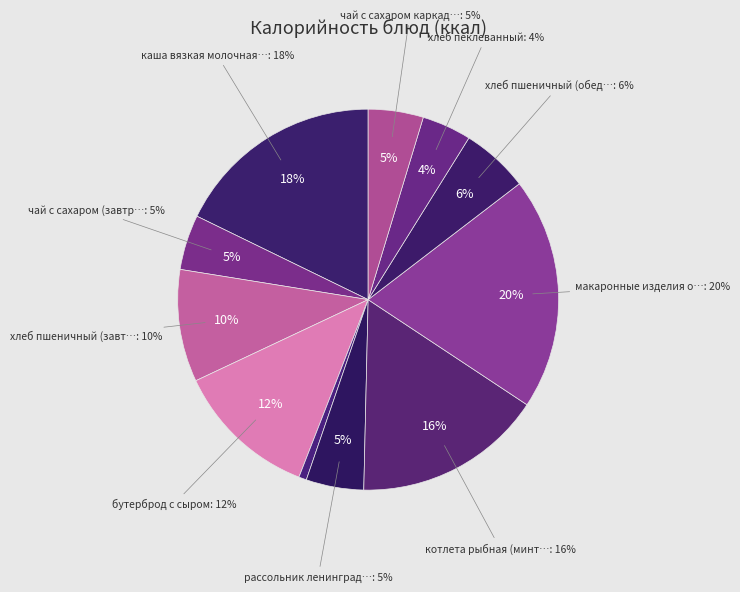

What percentage is the макаронные изделия отварные slice, to the nearest percent?

20%